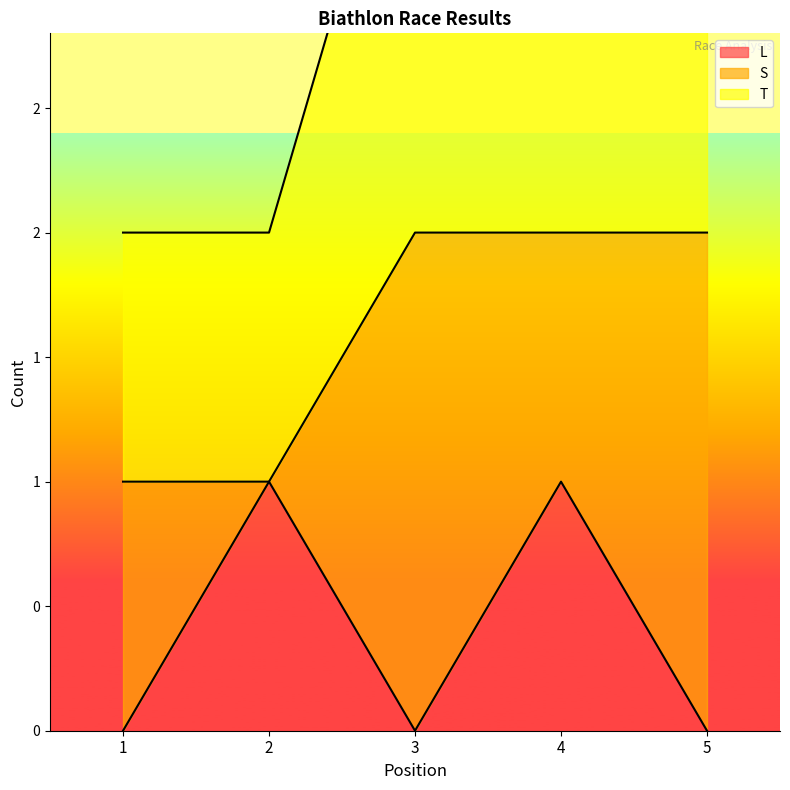

Which series changed the most between 1 and 5?

T